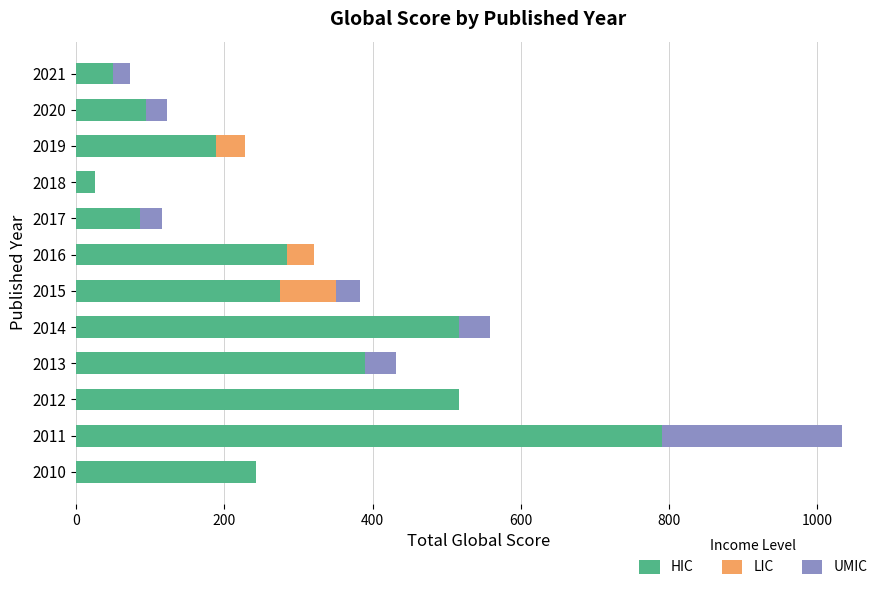

At which category is the sum across all series the highest?

2011